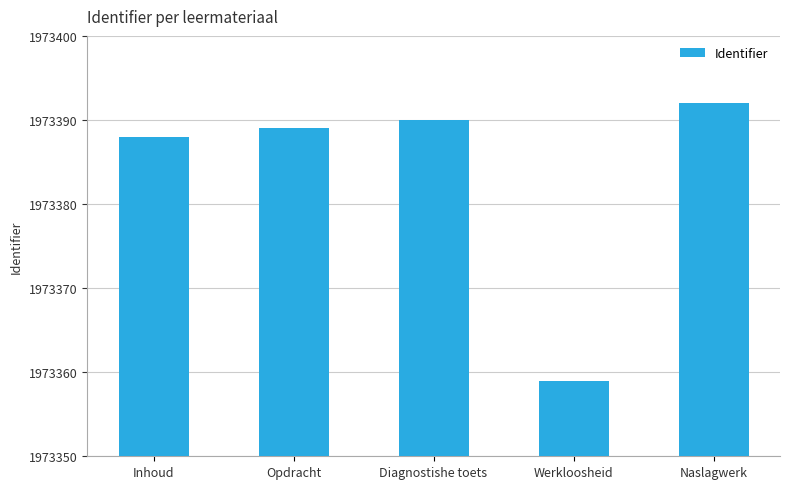

What is the maximum value shown in the chart?

1973392